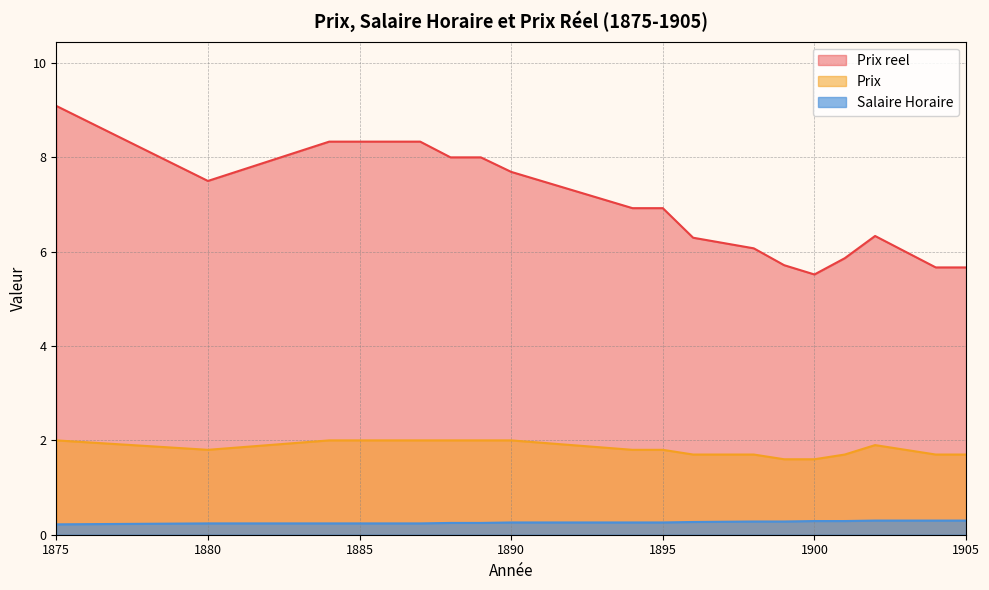

Reading left to right, extract all data points from this chart.

Salaire Horaire: 1875=0.2	1880=0.2	1884=0.2	1885=0.2	1886=0.2	1887=0.2	1888=0.2	1889=0.2	1890=0.3	1894=0.3	1895=0.3	1896=0.3	1898=0.3	1899=0.3	1900=0.3	1901=0.3	1902=0.3	1903=0.3	1904=0.3	1905=0.3
Prix: 1875=2.0	1880=1.8	1884=2.0	1885=2.0	1886=2.0	1887=2.0	1888=2.0	1889=2.0	1890=2.0	1894=1.8	1895=1.8	1896=1.7	1898=1.7	1899=1.6	1900=1.6	1901=1.7	1902=1.9	1903=1.8	1904=1.7	1905=1.7
Prix reel: 1875=9.1	1880=7.5	1884=8.3	1885=8.3	1886=8.3	1887=8.3	1888=8.0	1889=8.0	1890=7.7	1894=6.9	1895=6.9	1896=6.3	1898=6.1	1899=5.7	1900=5.5	1901=5.9	1902=6.3	1903=6.0	1904=5.7	1905=5.7